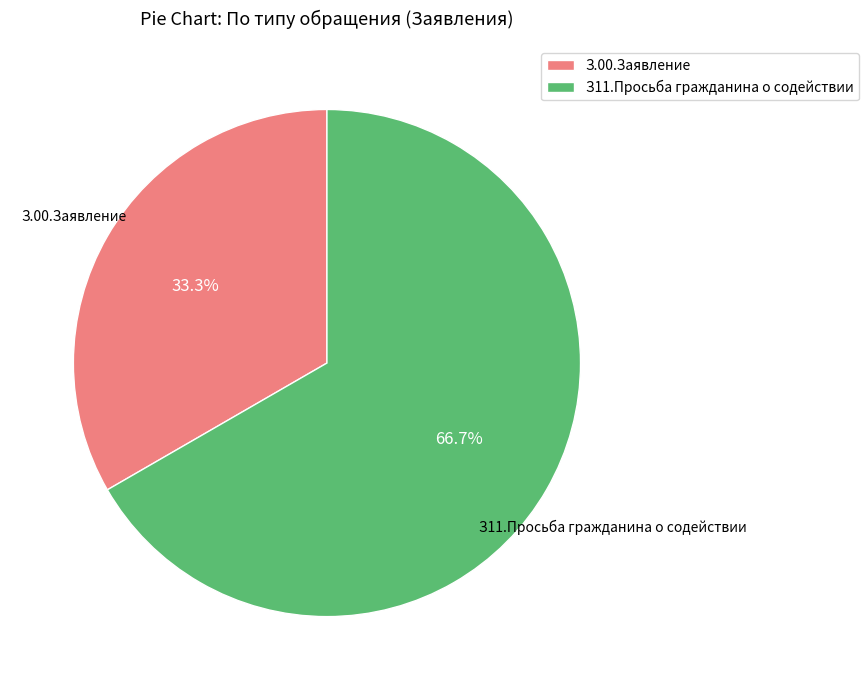

What percentage is the З11.Просьба гражданина о содействии slice, to the nearest percent?

67%